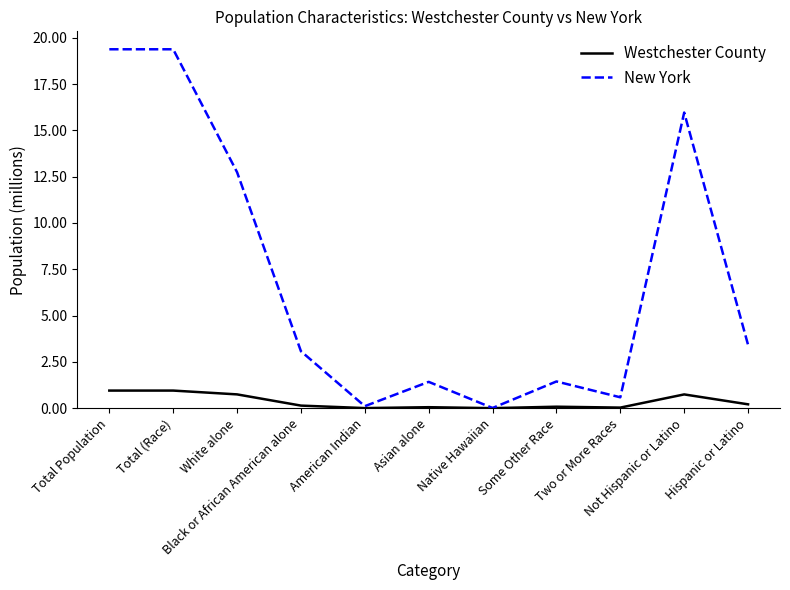

Which series has the largest range (max minus min)?

New York